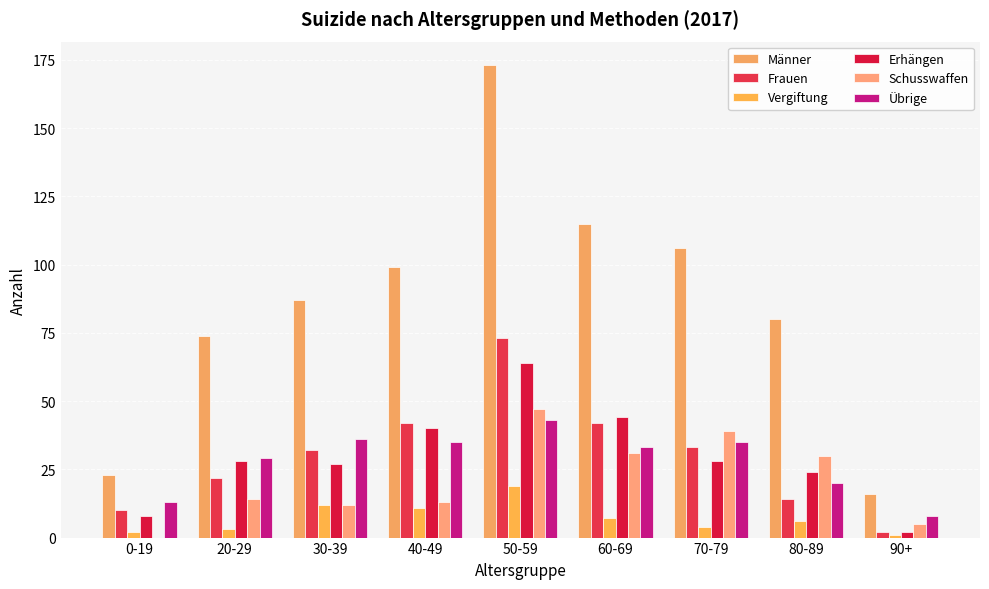

At which label does Männer reach its peak?

50-59